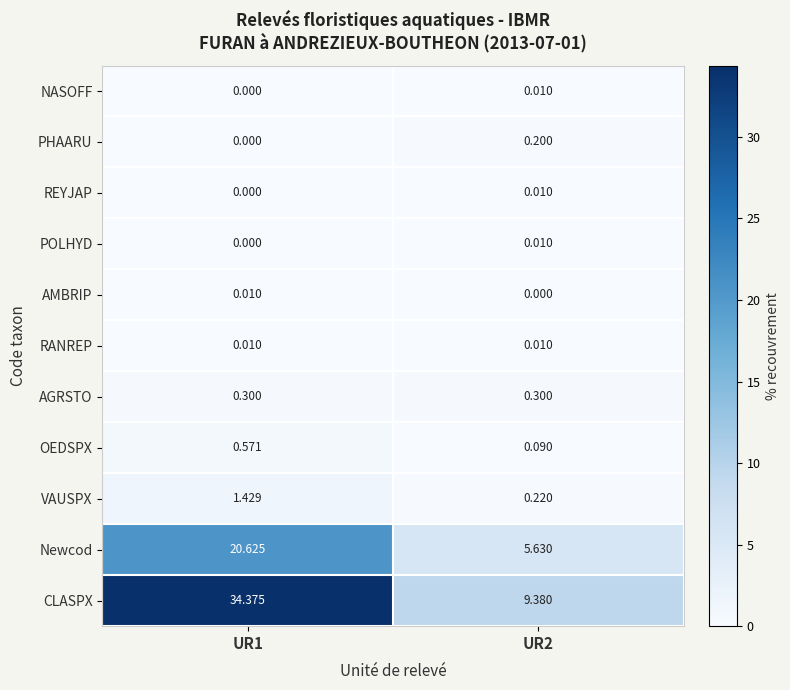

How many data points does each series have?

2